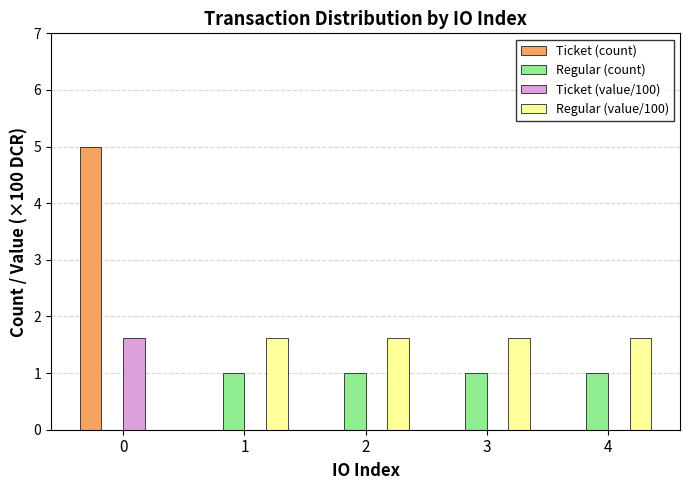

What is the spread (max minus min) of values at 0?

5.0